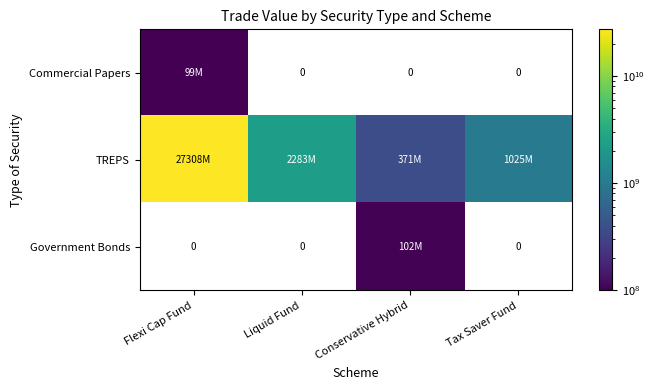

Which series has the largest total across all categories?

TREPS